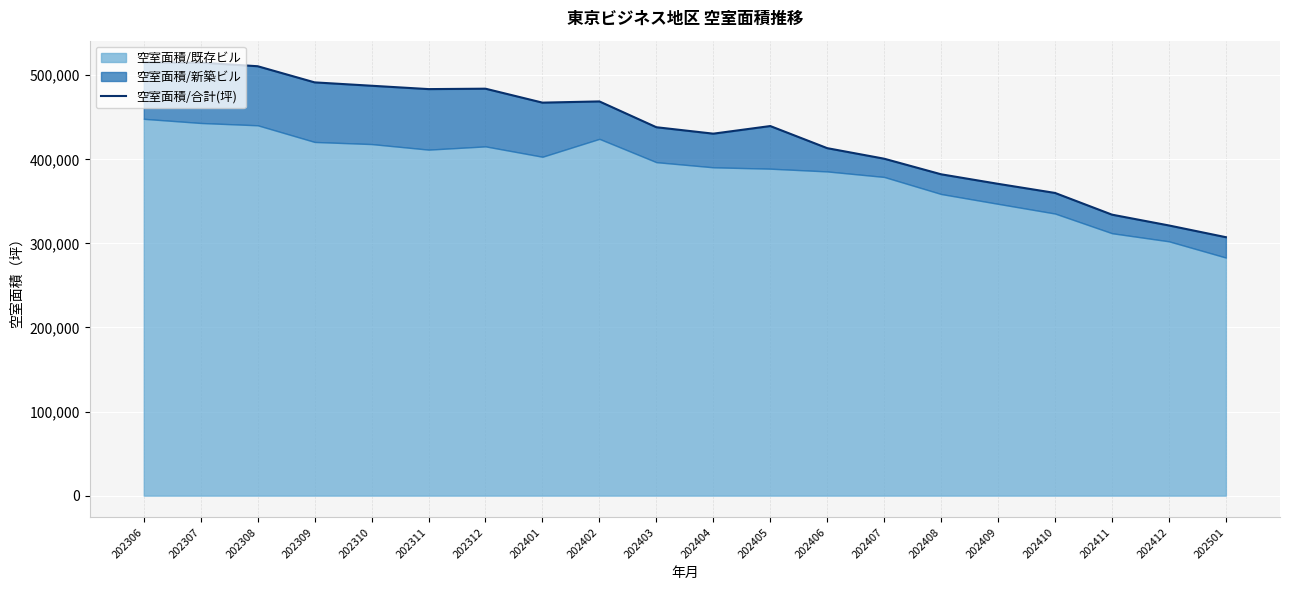

Between 202410 and 202311, which is larger?

202311